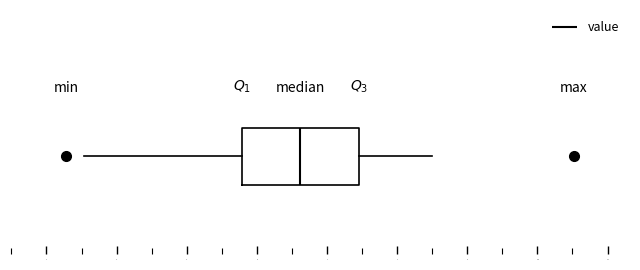

Where does the right whisker of the box end on the x-axis? The values are not printed on the chart, so give them approximately, as read against the axis.

8.5